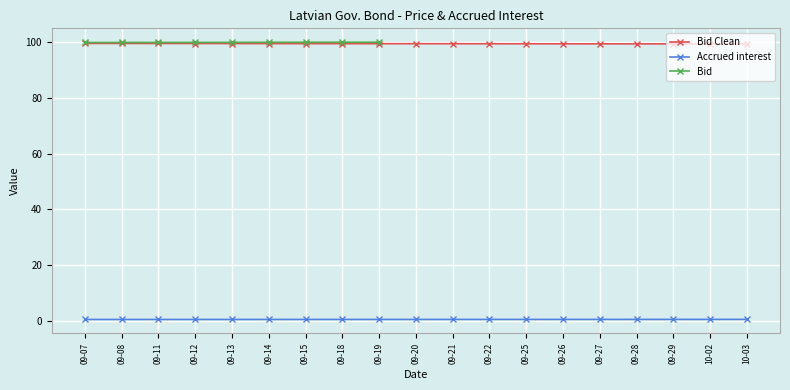

True or false: Accrued interest and Bid Clean cross at least once.

False